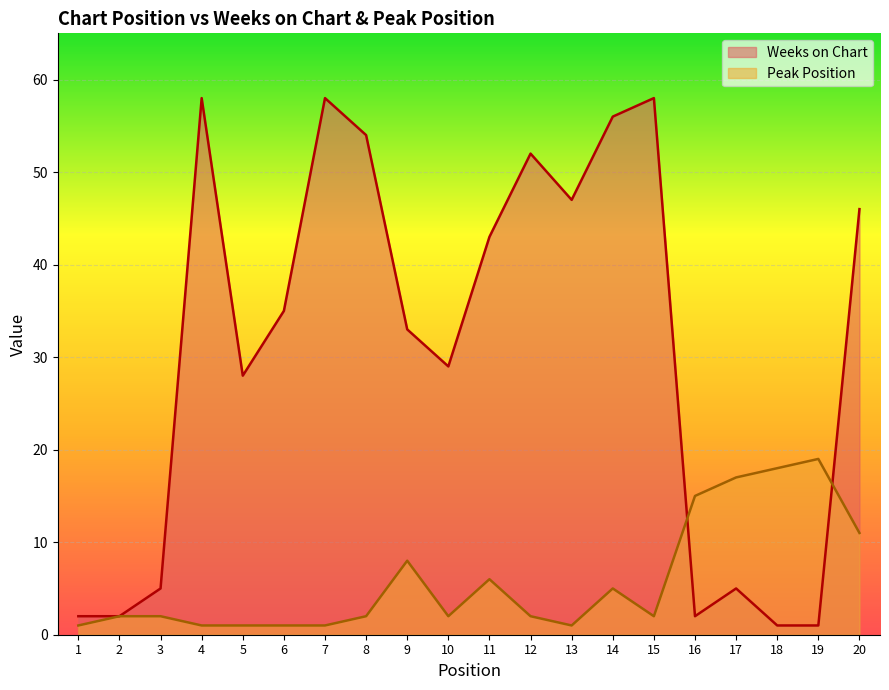

What is the value of the Weeks on Chart point at the 1st from the left?

2